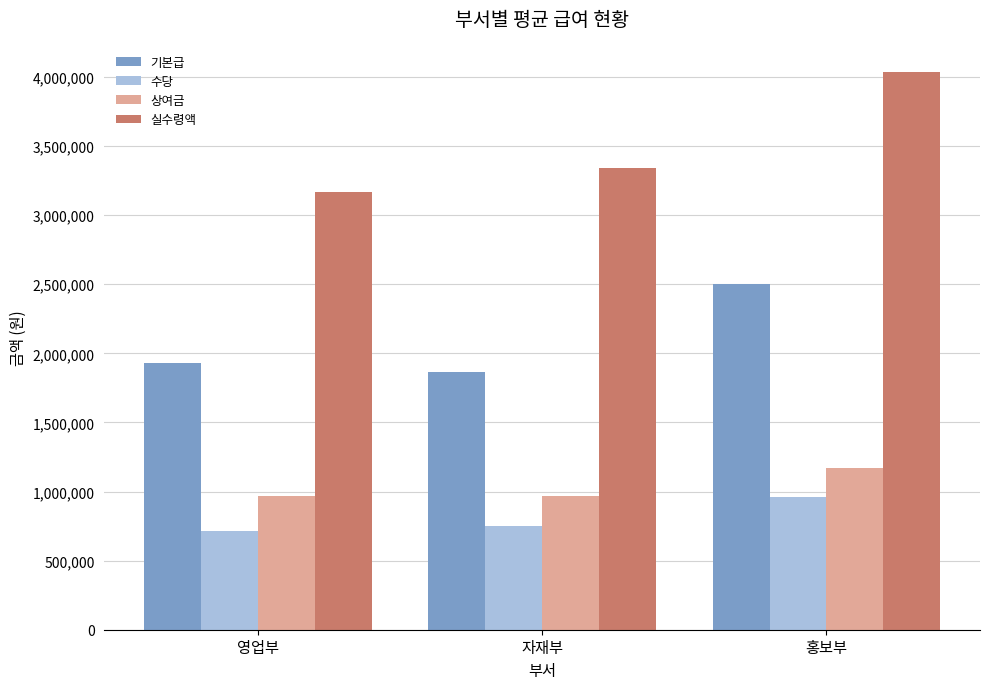

Which series has the largest total across all categories?

실수령액